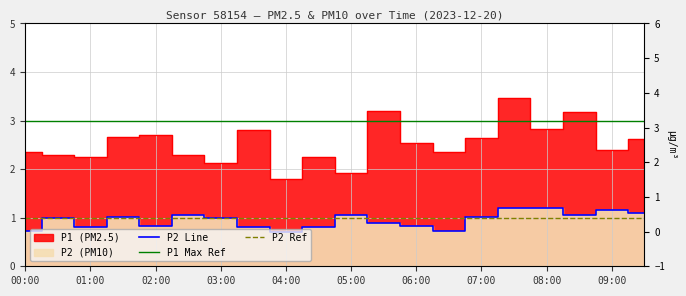

Which series has the largest total across all categories?

P1